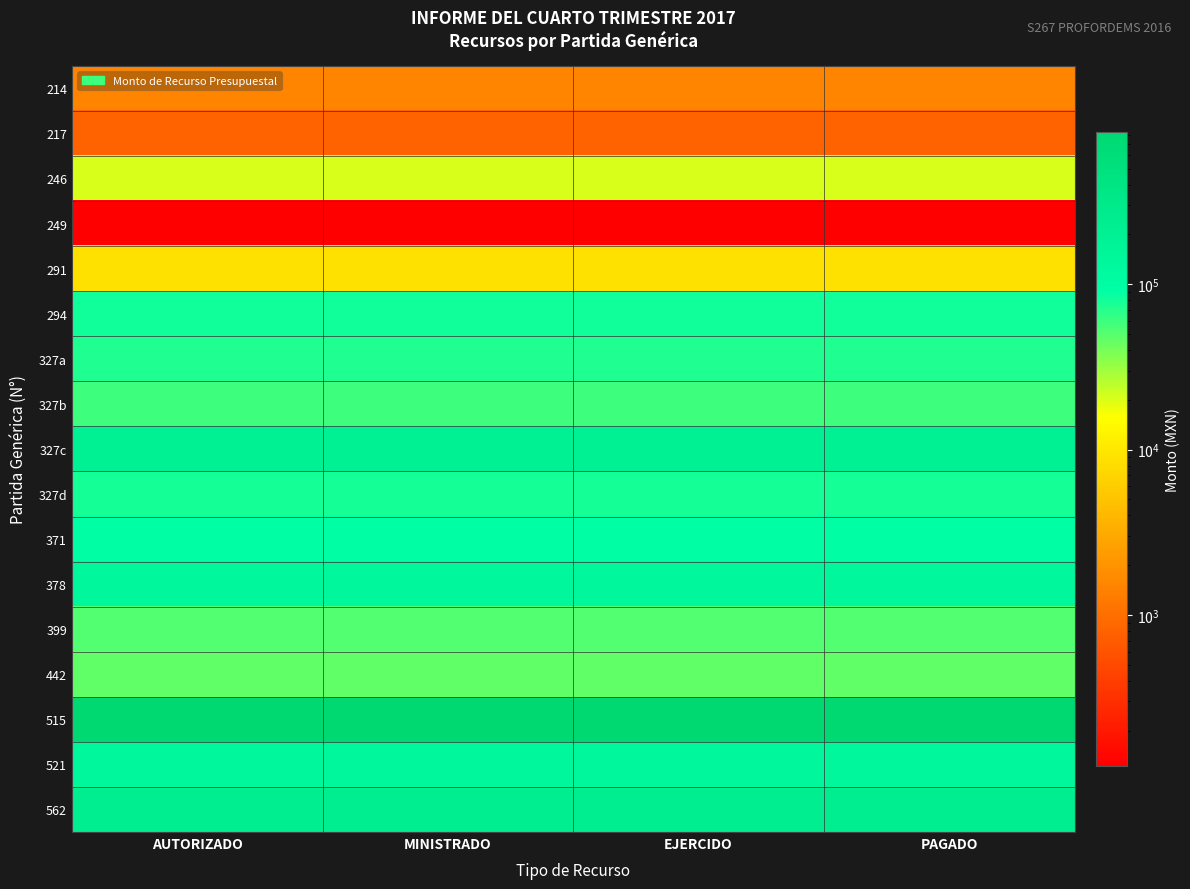

Which label corresponds to the largest value in the chart?

AUTORIZADO